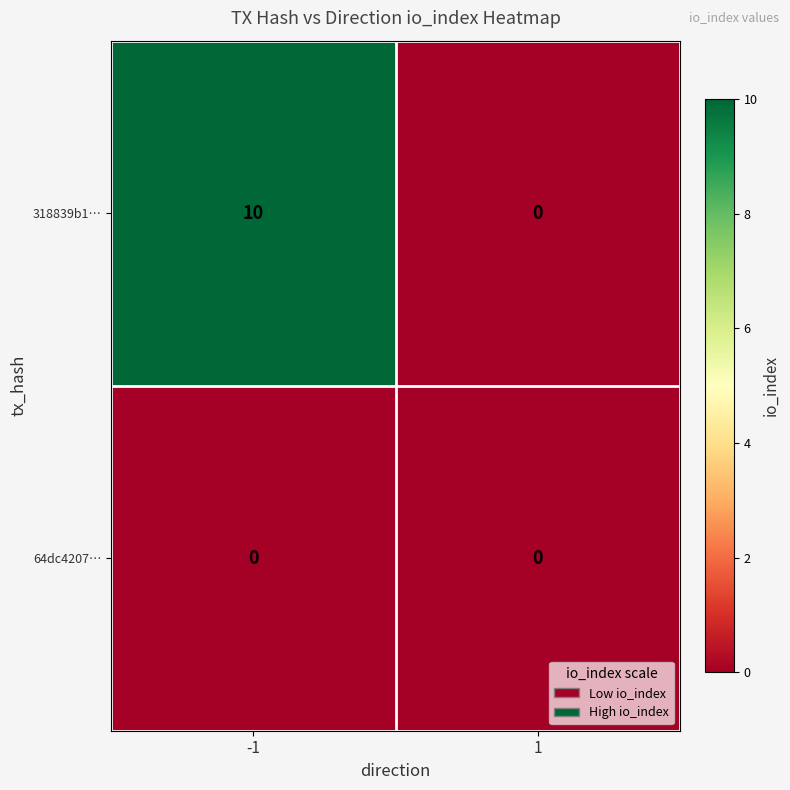

Rank the series by their maximum value, from highest to lowest.

318839b1…, 64dc4207…